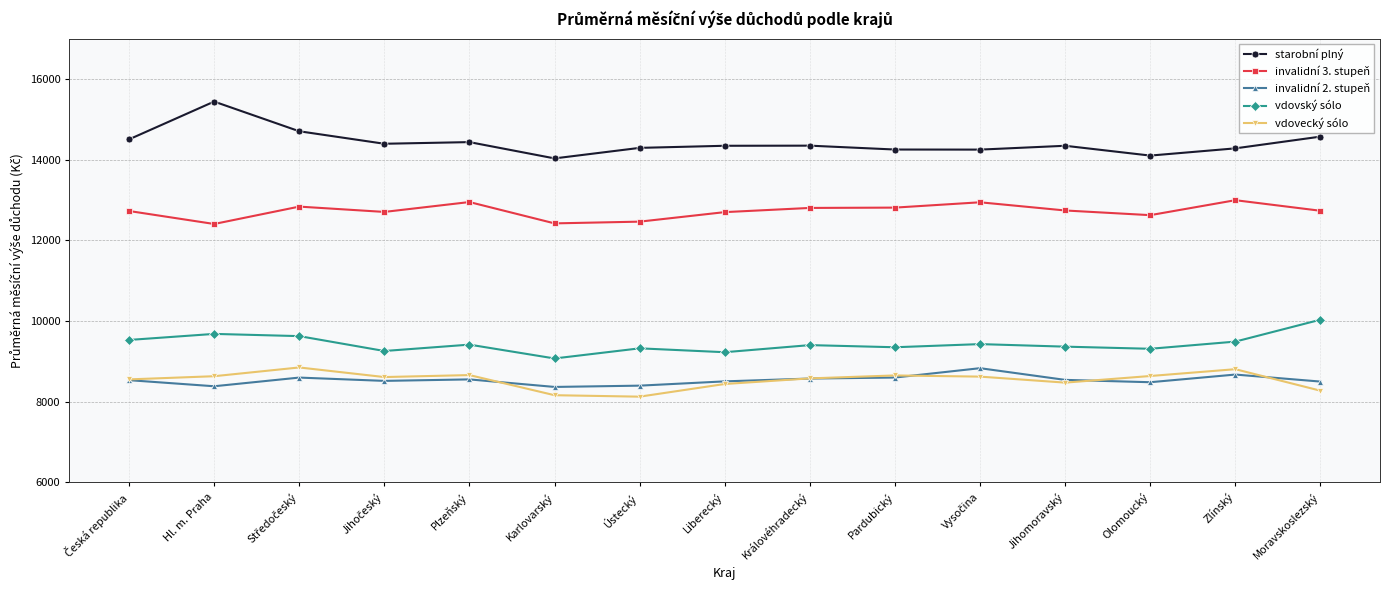

True or false: starobní plný and vdovský sólo cross at least once.

False